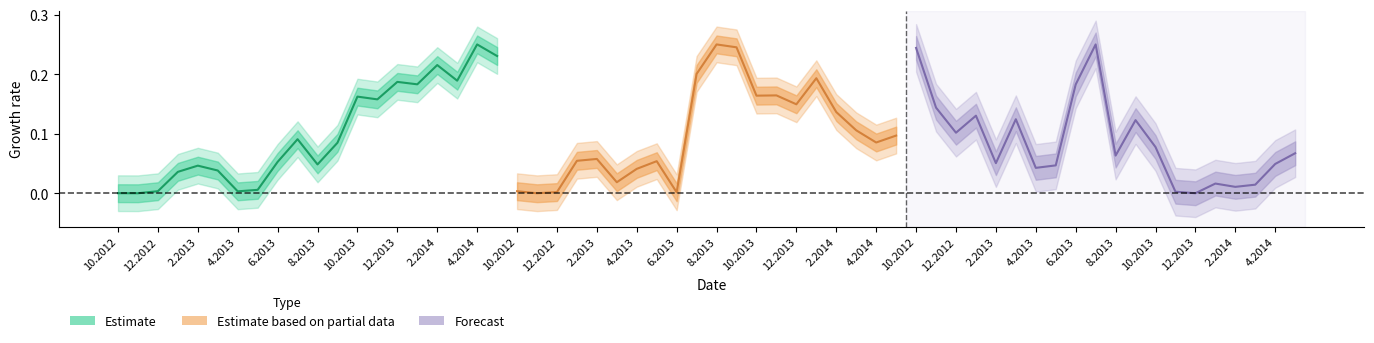

The Forecast series shows 0.0 at 1.2014. True or false?

False